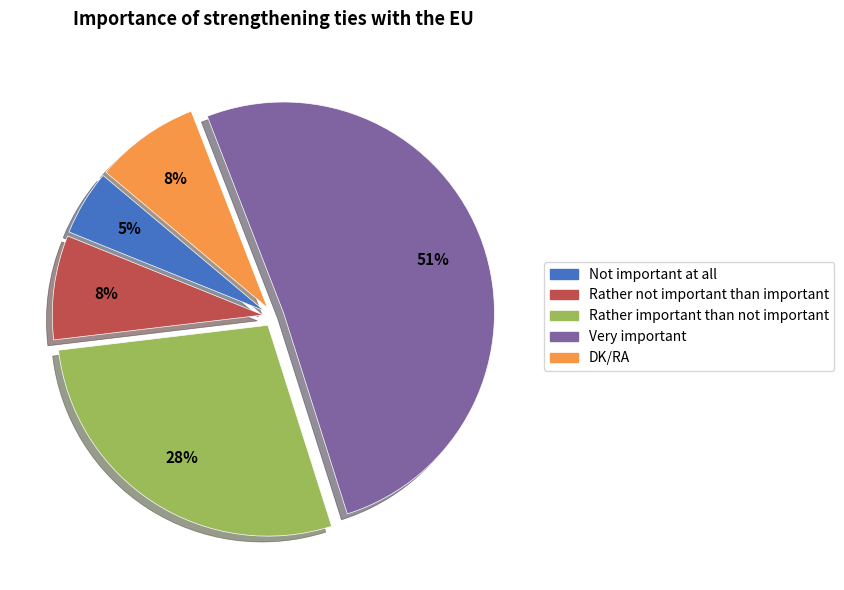

Is it true that Rather important than not important is 28% of the pie?

True